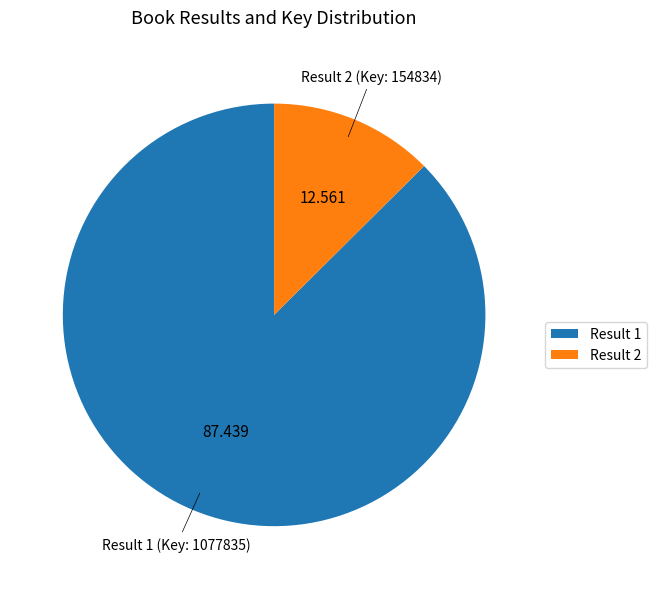

Does Result 1 account for over 50% of the chart?

Yes